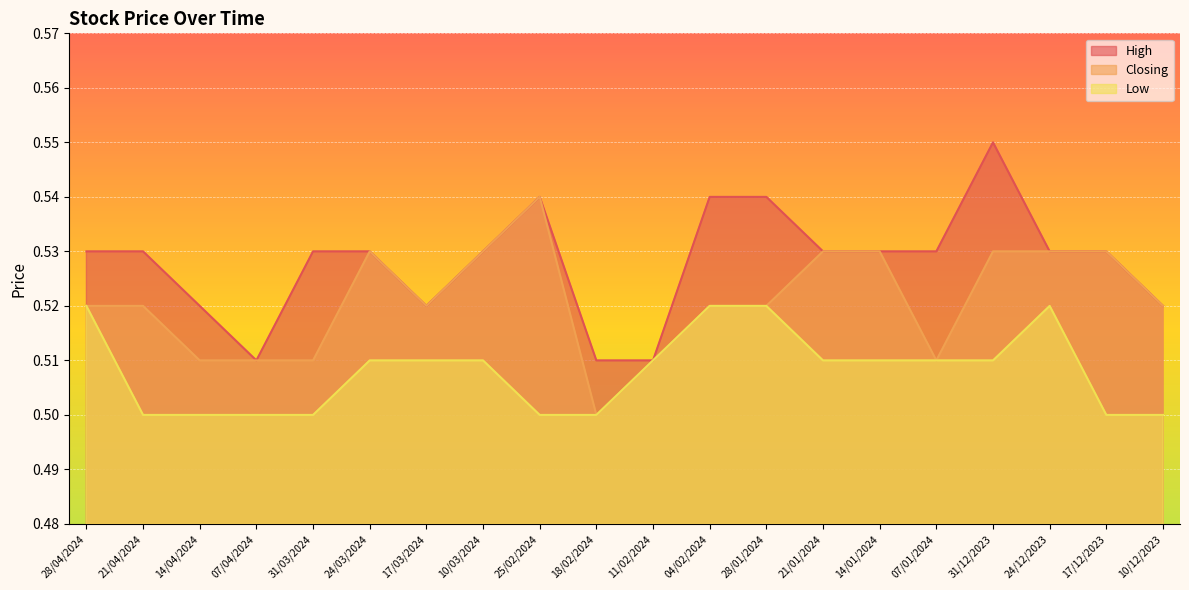

Is it true that High equals 0.5 at 17/03/2024?

True